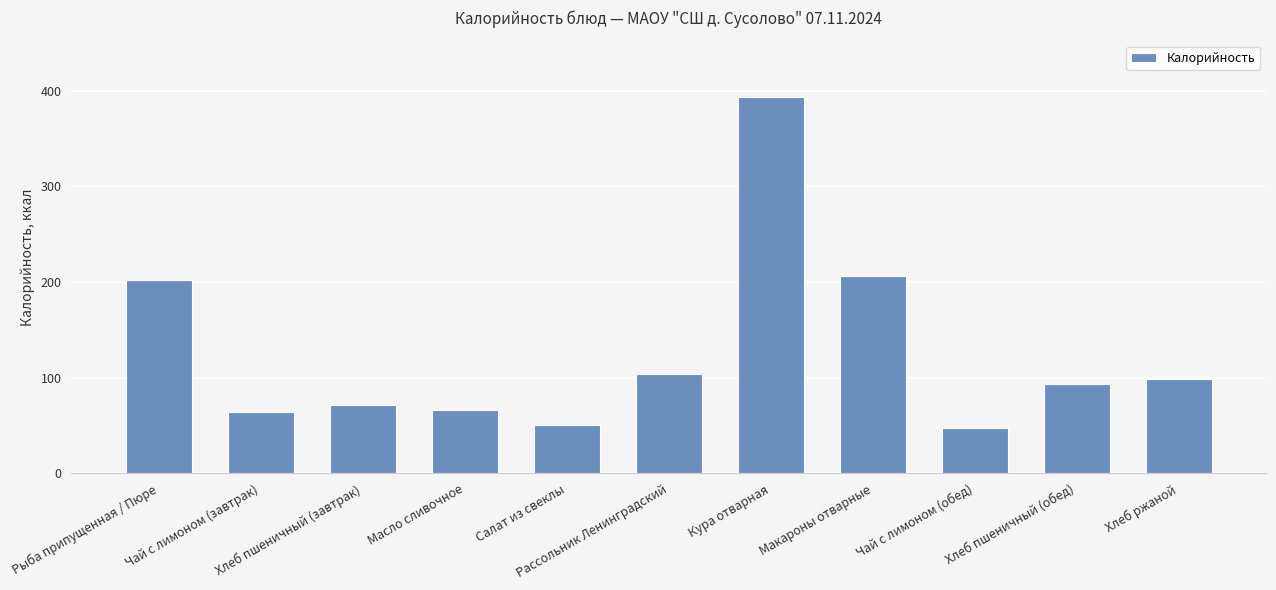

Approximately how many times larger is the value at Кура отварная compared to Салат из свеклы?

7.7